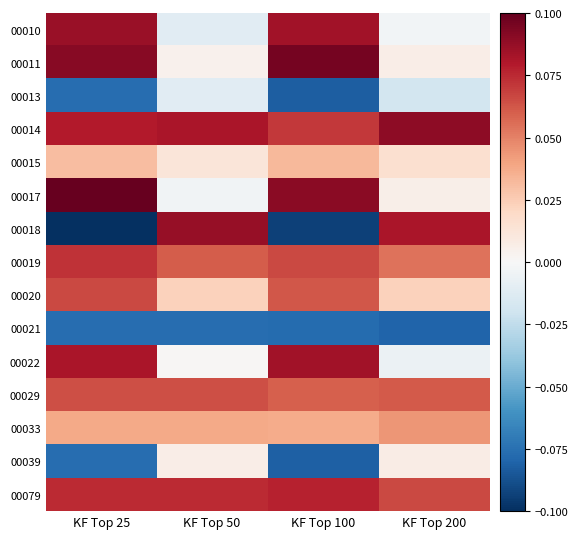

Reading left to right, what are all the values shown in this chart?

00010: KF Top 25=0.1	KF Top 50=-0.0	KF Top 100=0.1	KF Top 200=-0.0
00011: KF Top 25=0.1	KF Top 50=0.0	KF Top 100=0.1	KF Top 200=0.0
00013: KF Top 25=-0.1	KF Top 50=-0.0	KF Top 100=-0.1	KF Top 200=-0.0
00014: KF Top 25=0.1	KF Top 50=0.1	KF Top 100=0.1	KF Top 200=0.1
00015: KF Top 25=0.0	KF Top 50=0.0	KF Top 100=0.0	KF Top 200=0.0
00017: KF Top 25=0.1	KF Top 50=-0.0	KF Top 100=0.1	KF Top 200=0.0
00018: KF Top 25=-0.1	KF Top 50=0.1	KF Top 100=-0.1	KF Top 200=0.1
00019: KF Top 25=0.1	KF Top 50=0.1	KF Top 100=0.1	KF Top 200=0.1
00020: KF Top 25=0.1	KF Top 50=0.0	KF Top 100=0.1	KF Top 200=0.0
00021: KF Top 25=-0.1	KF Top 50=-0.1	KF Top 100=-0.1	KF Top 200=-0.1
00022: KF Top 25=0.1	KF Top 50=0.0	KF Top 100=0.1	KF Top 200=-0.0
00029: KF Top 25=0.1	KF Top 50=0.1	KF Top 100=0.1	KF Top 200=0.1
00033: KF Top 25=0.0	KF Top 50=0.0	KF Top 100=0.0	KF Top 200=0.0
00039: KF Top 25=-0.1	KF Top 50=0.0	KF Top 100=-0.1	KF Top 200=0.0
00079: KF Top 25=0.1	KF Top 50=0.1	KF Top 100=0.1	KF Top 200=0.1